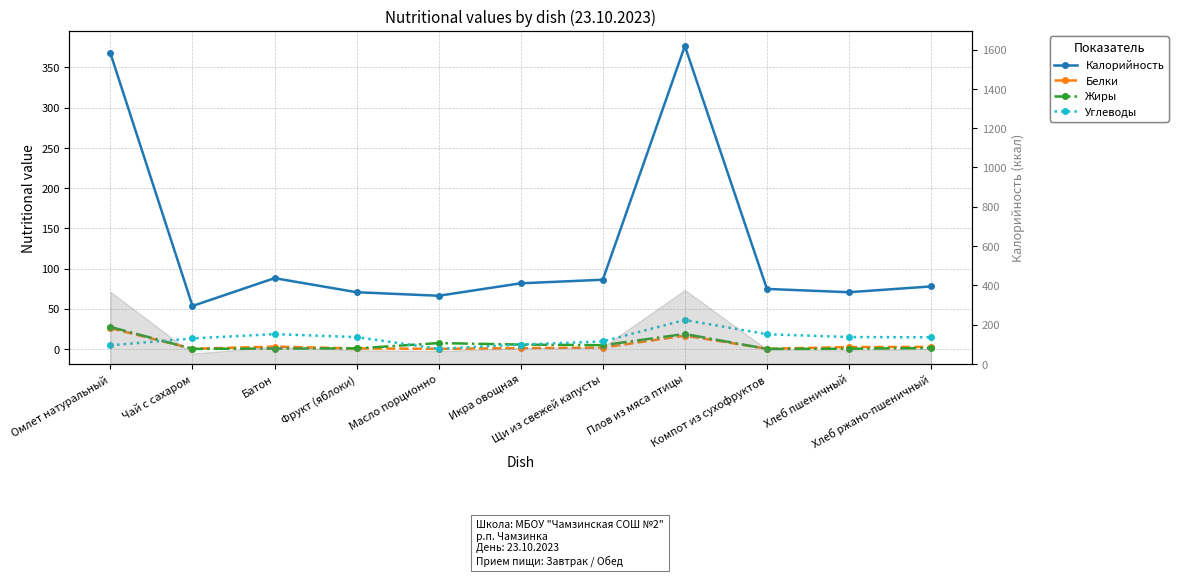

At which label does Углеводы reach its minimum?

Масло порционно